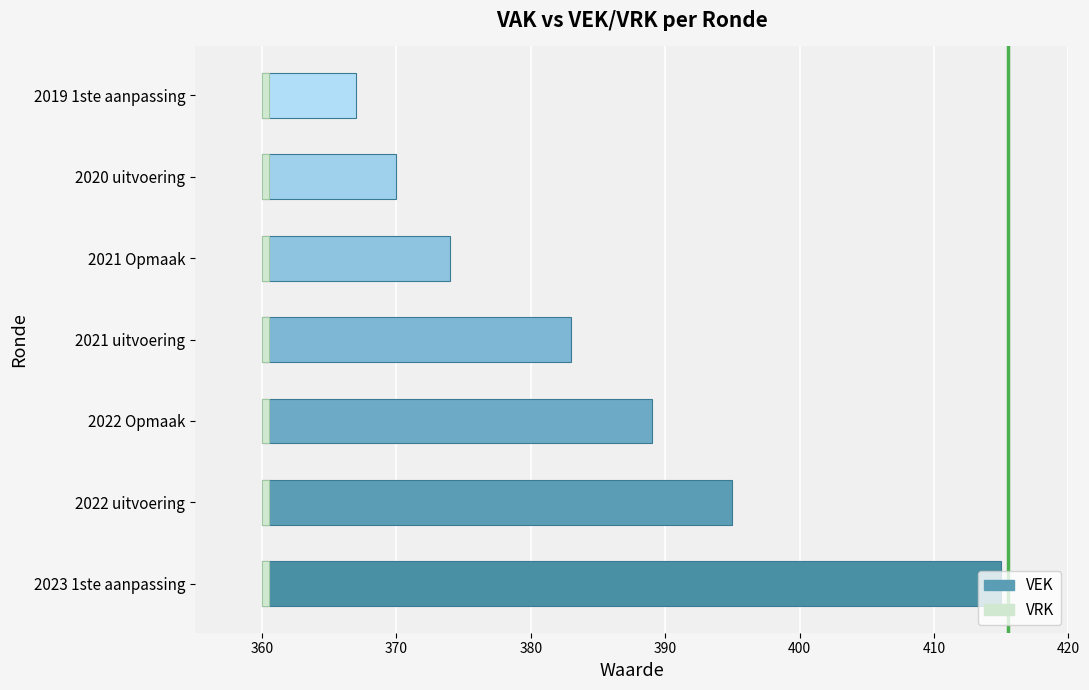

Count the number of data series in this chart.

2